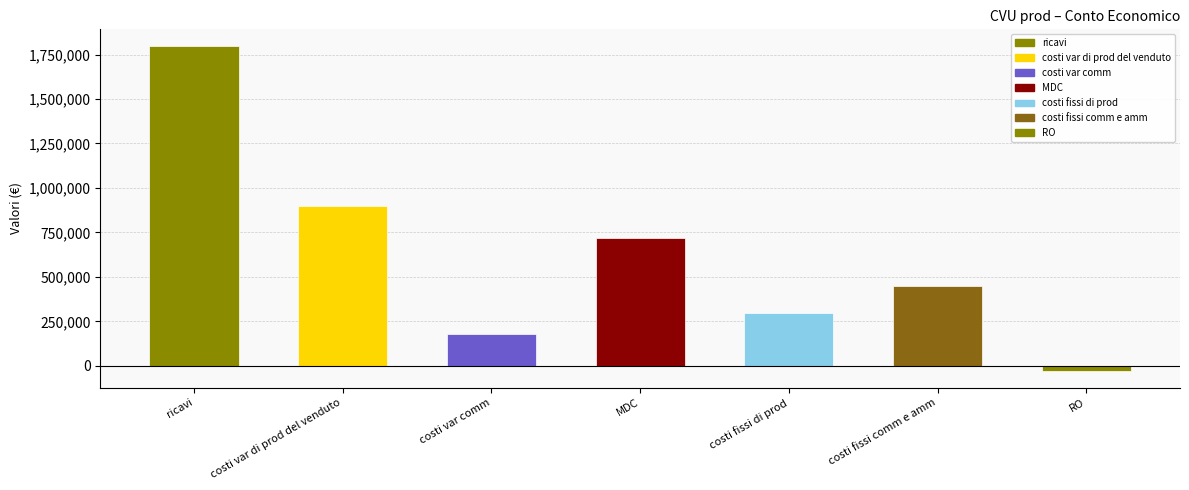

Which label corresponds to the largest value in the chart?

ricavi